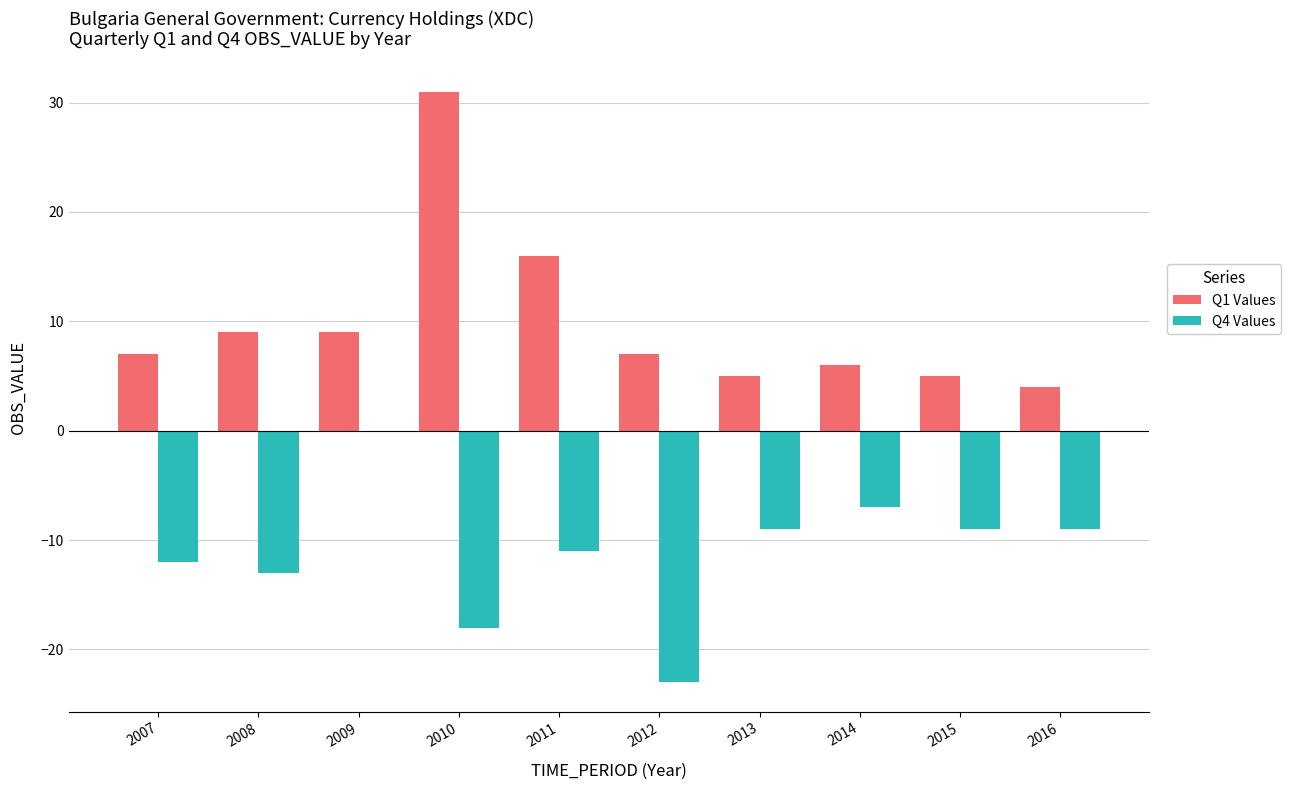

What is the maximum value shown in the chart?

31